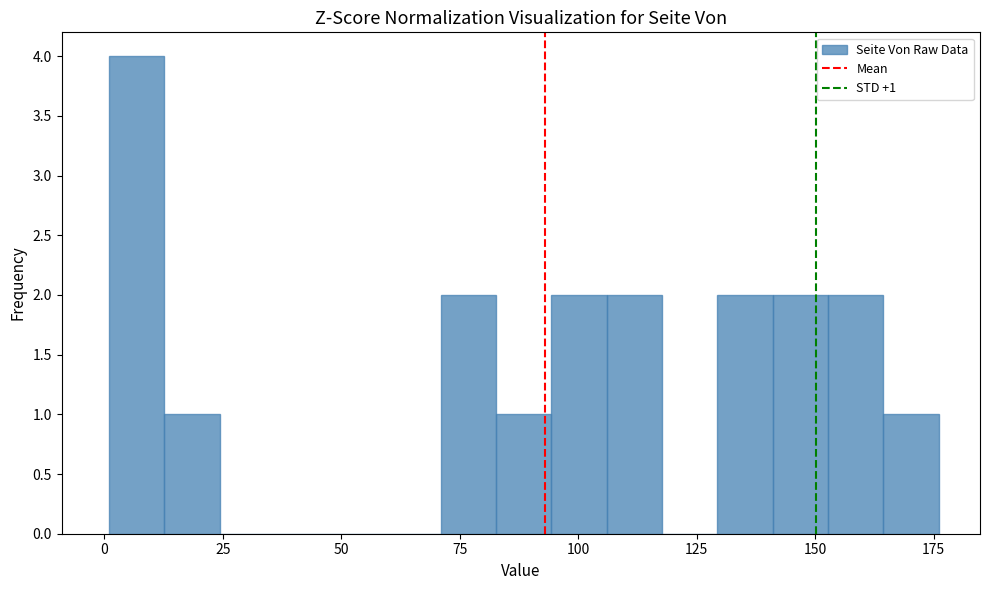

Read against the x-axis, roughly where is the centre of the tallest bar?

5